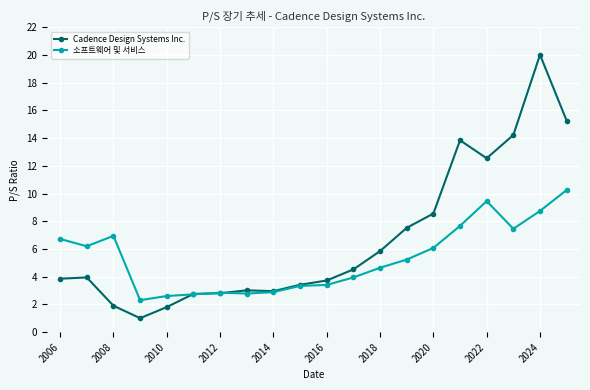

Which series has the largest range (max minus min)?

Cadence Design Systems Inc.